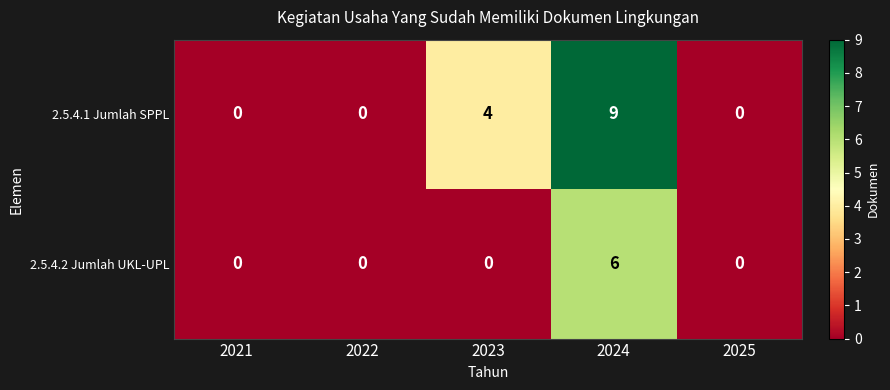

The 2.5.4.1 Jumlah SPPL series shows 4 at 2025. True or false?

False